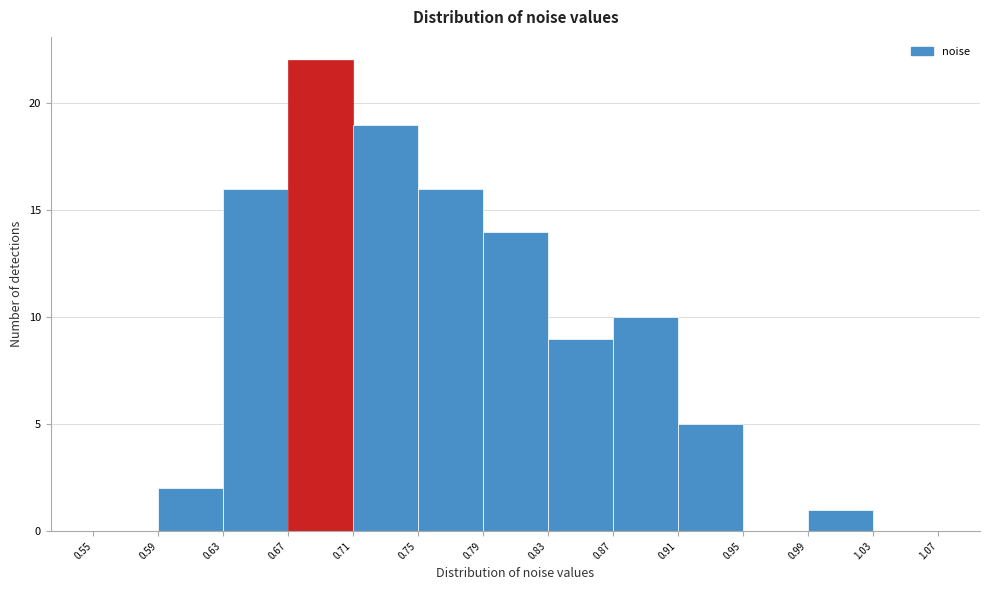

Over which range of the x-axis is the bar tallest?

0.67 to 0.71